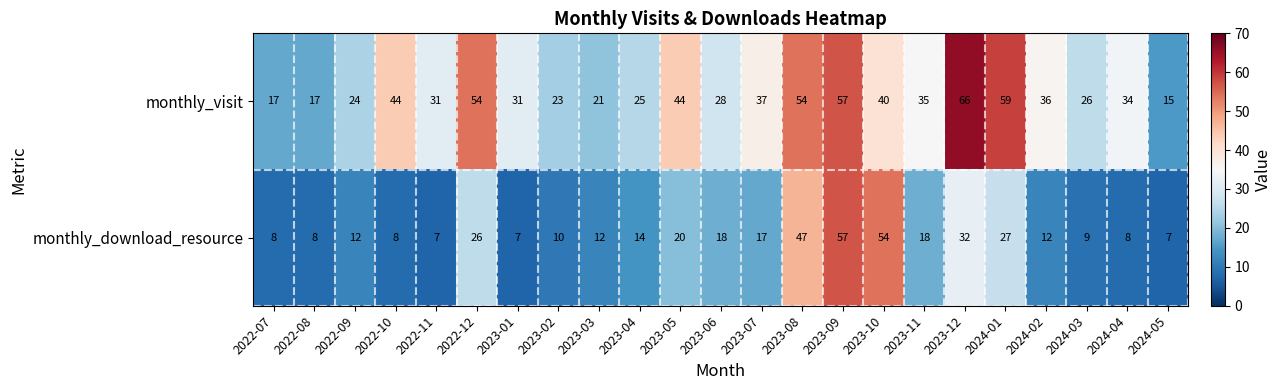

At which label does monthly_visit first exceed 34?

2022-10